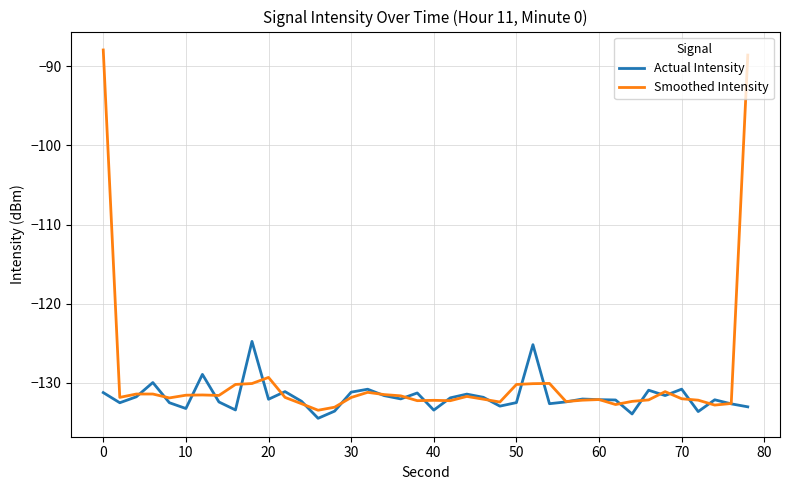

What are all the series names shown in the legend?

Actual Intensity, Smoothed Intensity